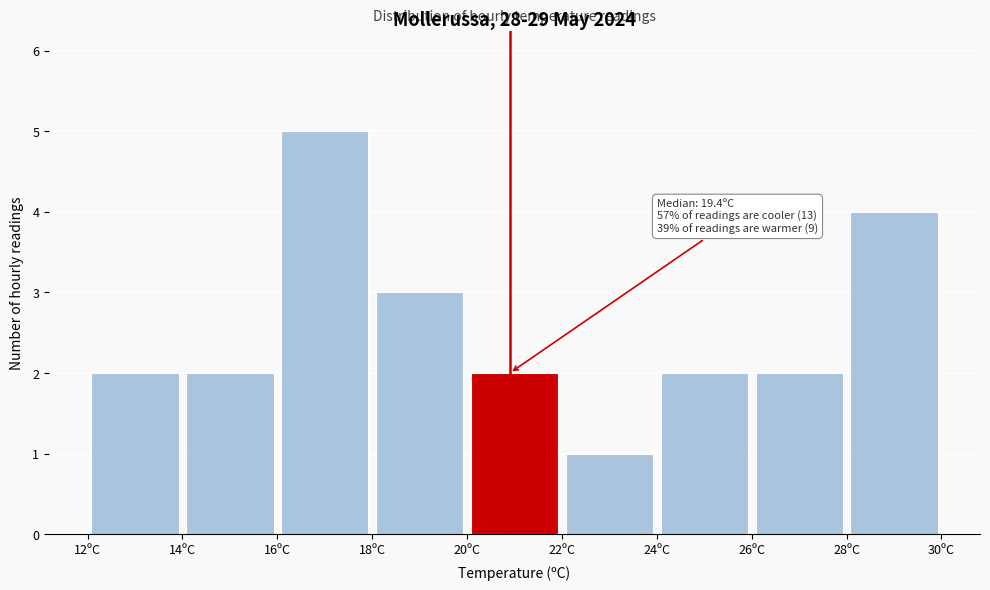

Which range on the x-axis has the tallest bar?

16 to 18